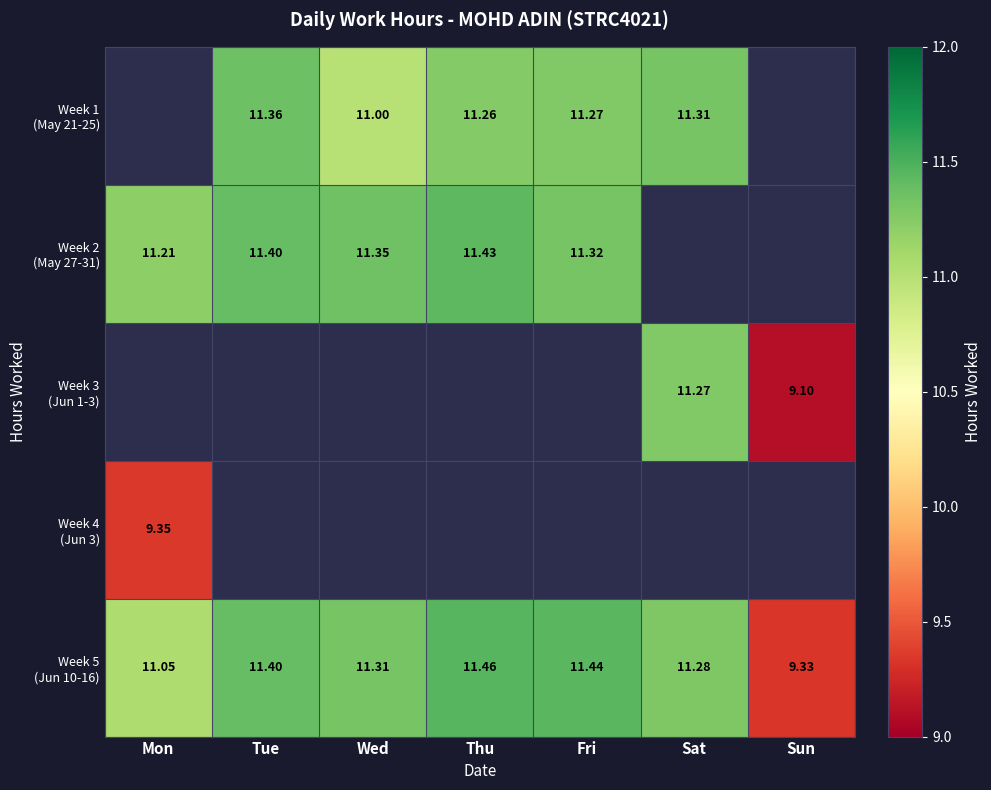

Where does the Week 1 (May 21-25) series first go above 11?

Tue